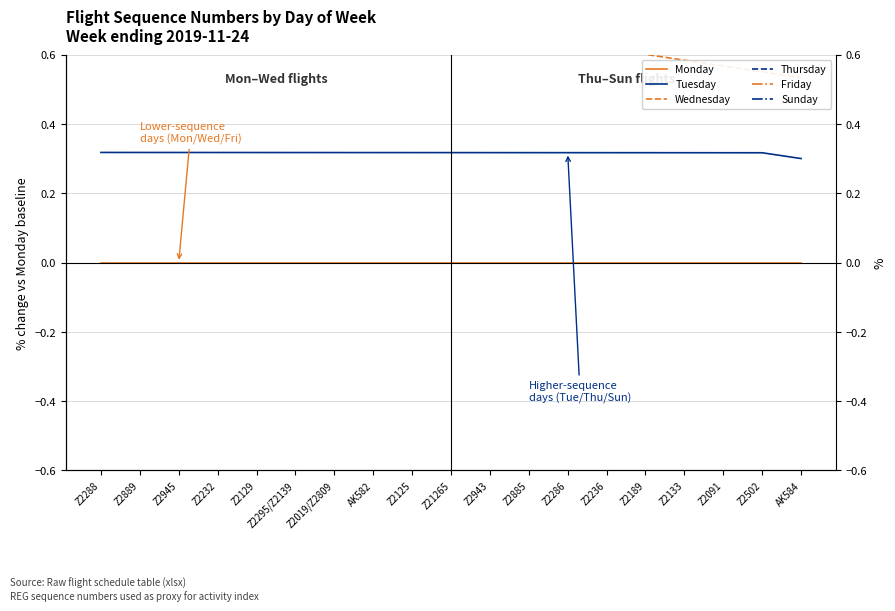

What is the difference between the highest and lowest values at Z2189?

1.9